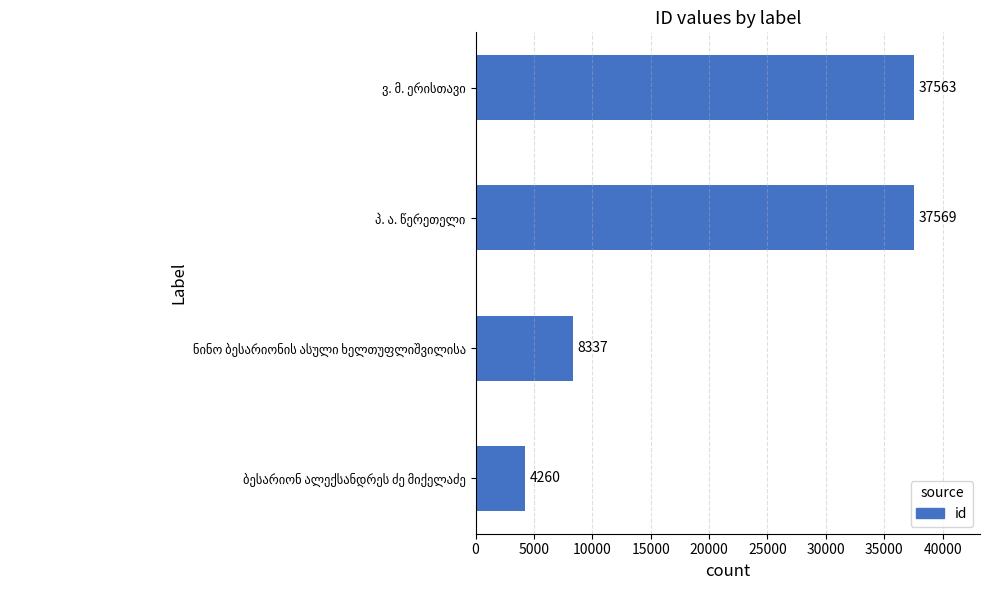

What is the sum of all values?

87729